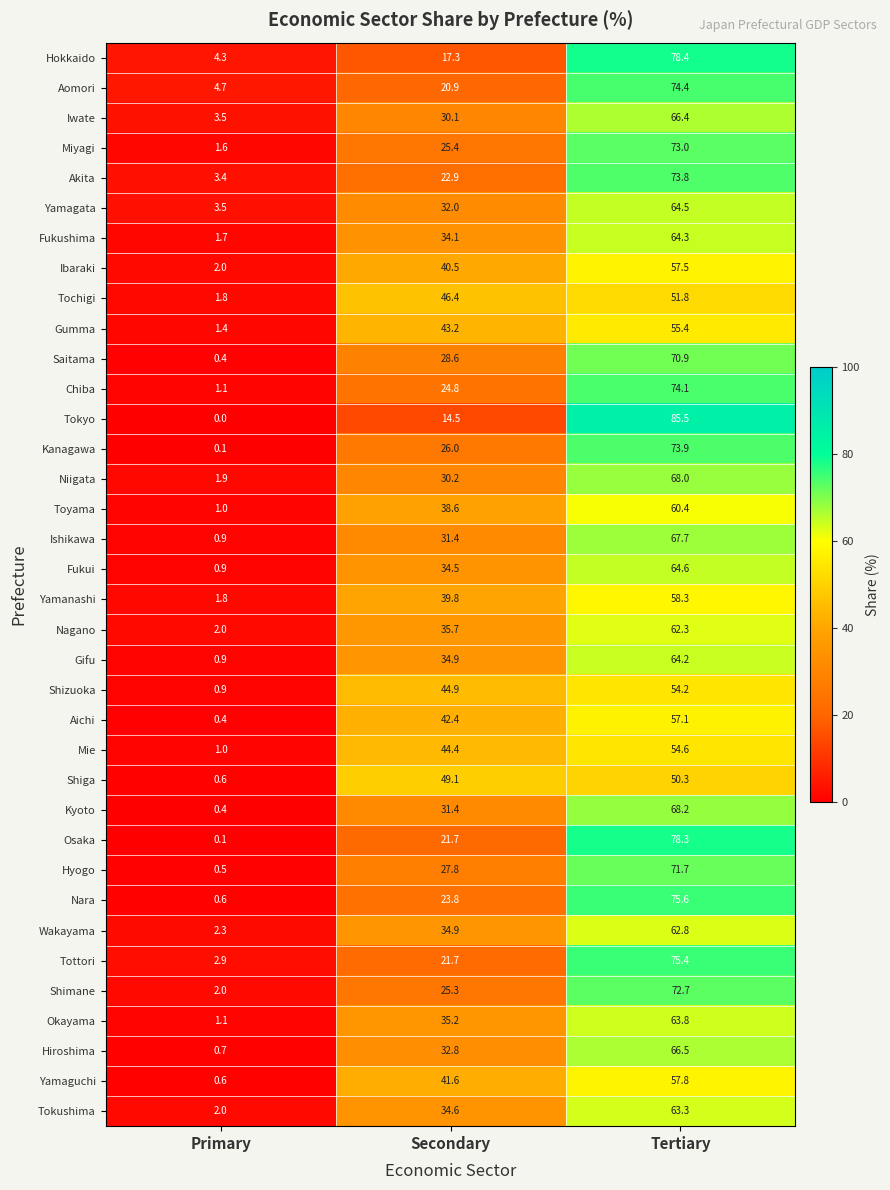

Which category has the lowest value across all series?

Primary